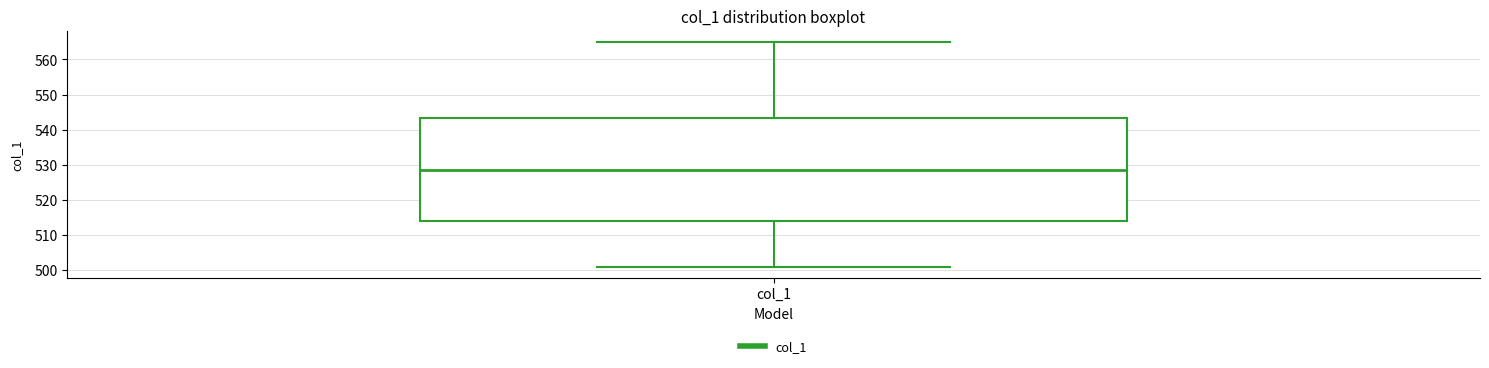

Where does the upper whisker of the box for col_1 end on the y-axis? The values are not printed on the chart, so give them approximately, as read against the axis.

565